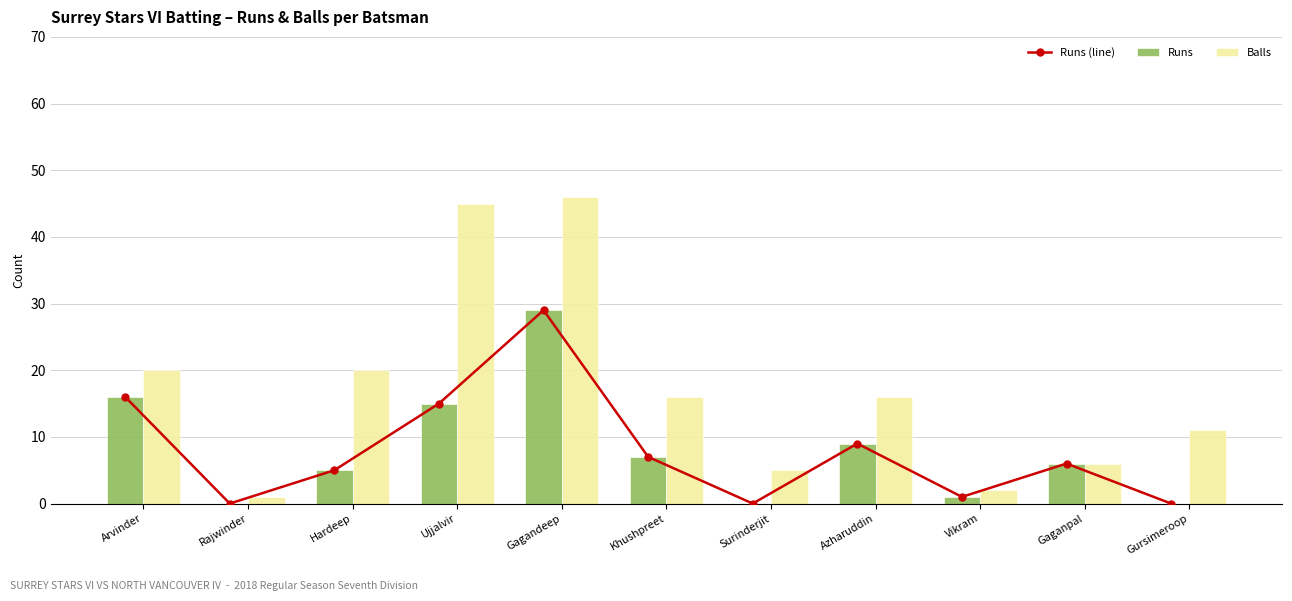

How many values in the Runs (line) series are below 6?

5